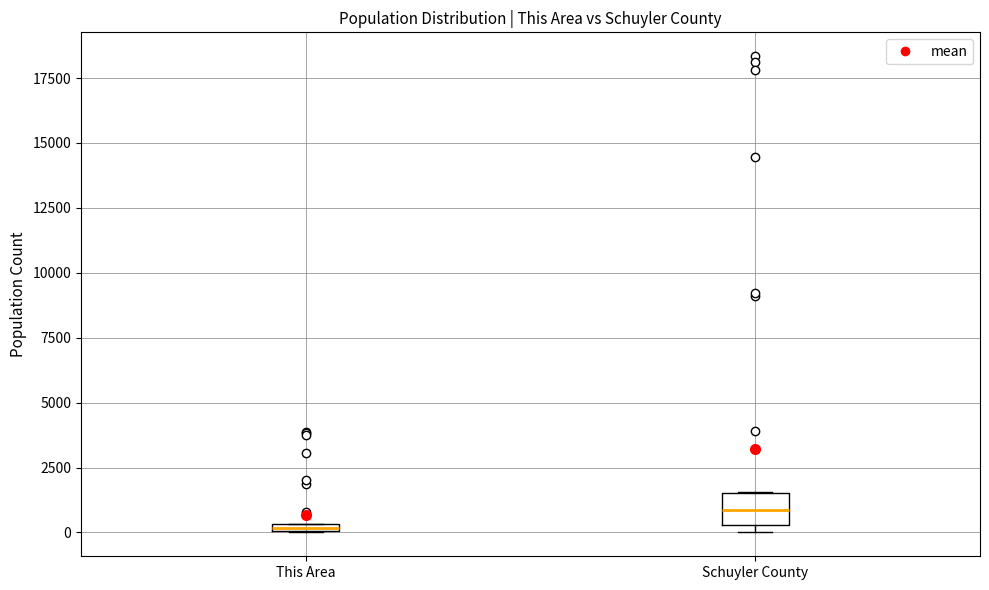

Where is the lower edge of the box for This Area on the y-axis? The values are not printed on the chart, so give them approximately, as read against the axis.

0